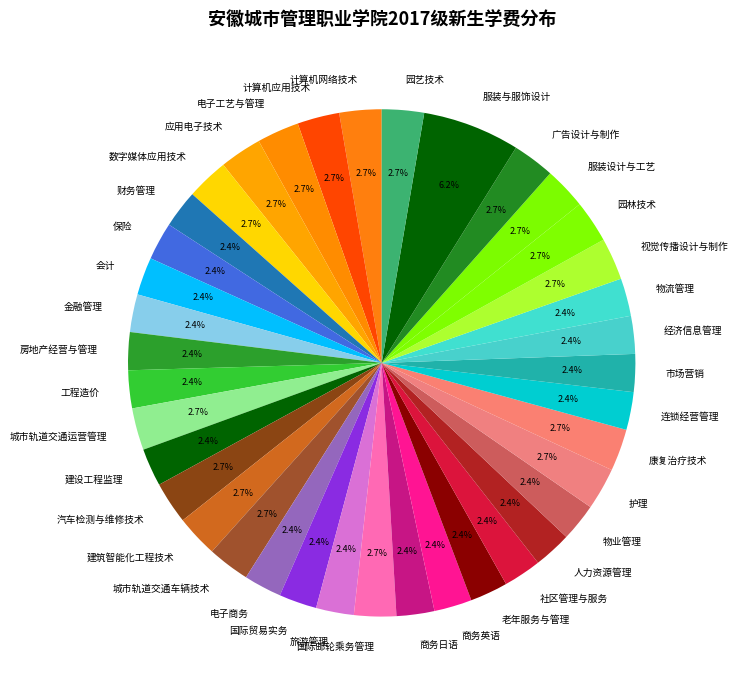

Is it true that 电子工艺与管理 is 15% of the pie?

False